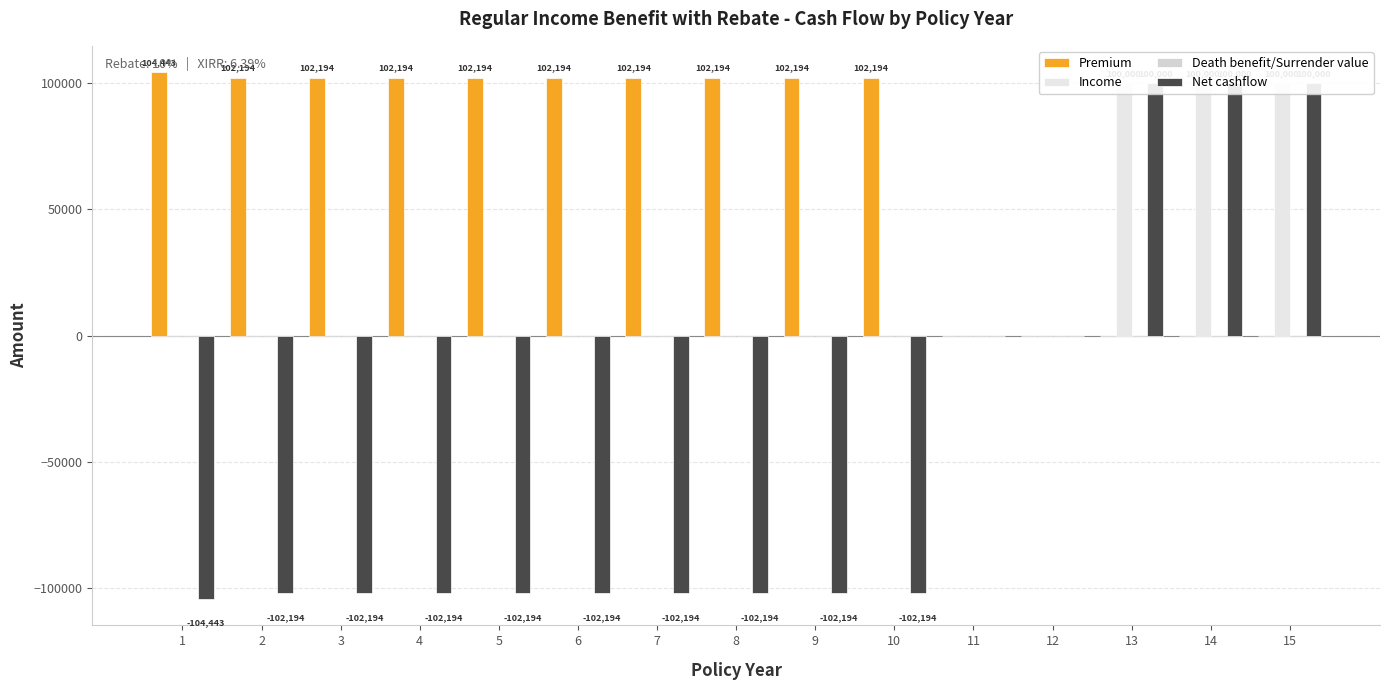

How many values in Premium are above zero?

10